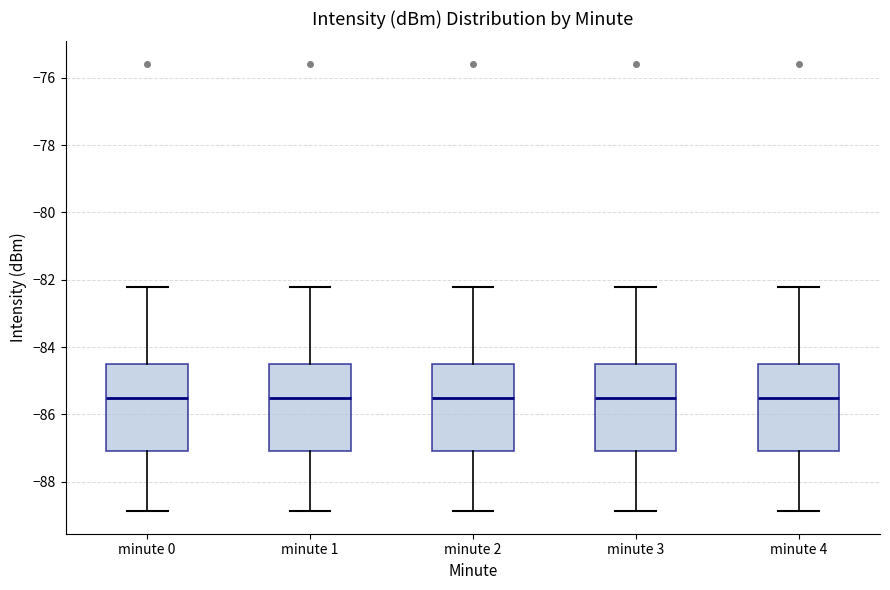

Reading left to right, transcribe this box plot: for each box, give where its median line is, the range the box spans, and where its two whiskers end, as read against the y-axis. The values are not printed on the chart, so give them approximately, as read against the axis.

minute 0: median -85.4, box -87.0 to -84.4, whiskers -88.8 to -82.2
minute 1: median -85.4, box -87.0 to -84.4, whiskers -88.8 to -82.2
minute 2: median -85.4, box -87.0 to -84.4, whiskers -88.8 to -82.2
minute 3: median -85.4, box -87.0 to -84.4, whiskers -88.8 to -82.2
minute 4: median -85.4, box -87.0 to -84.4, whiskers -88.8 to -82.2